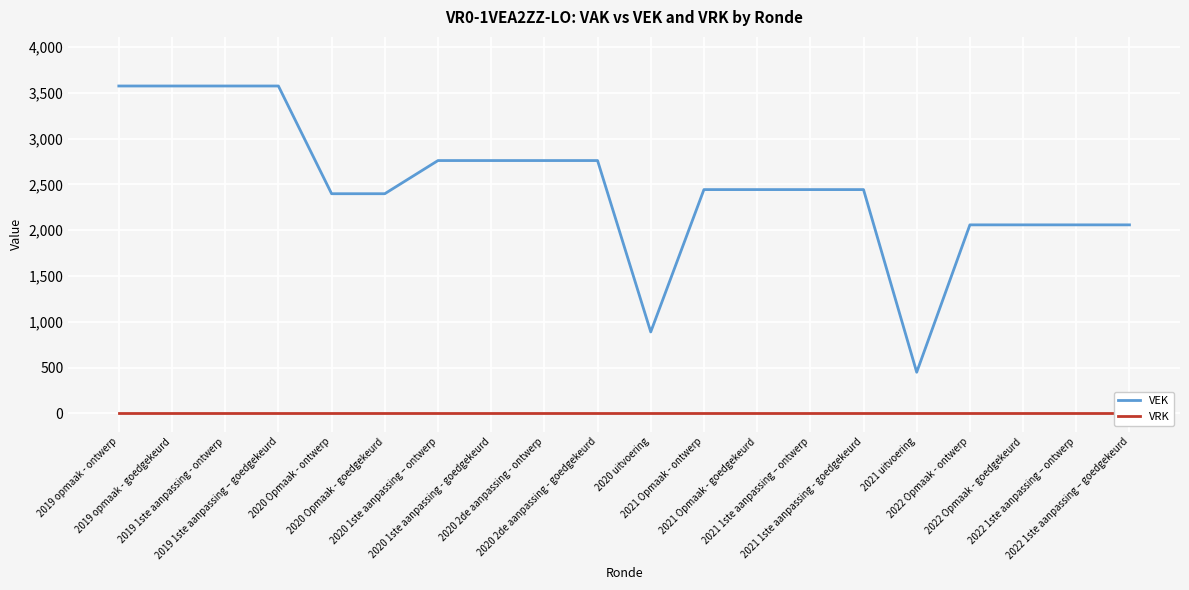

Which has a higher value, 2022 Opmaak - goedgekeurd or 2020 uitvoering?

2022 Opmaak - goedgekeurd